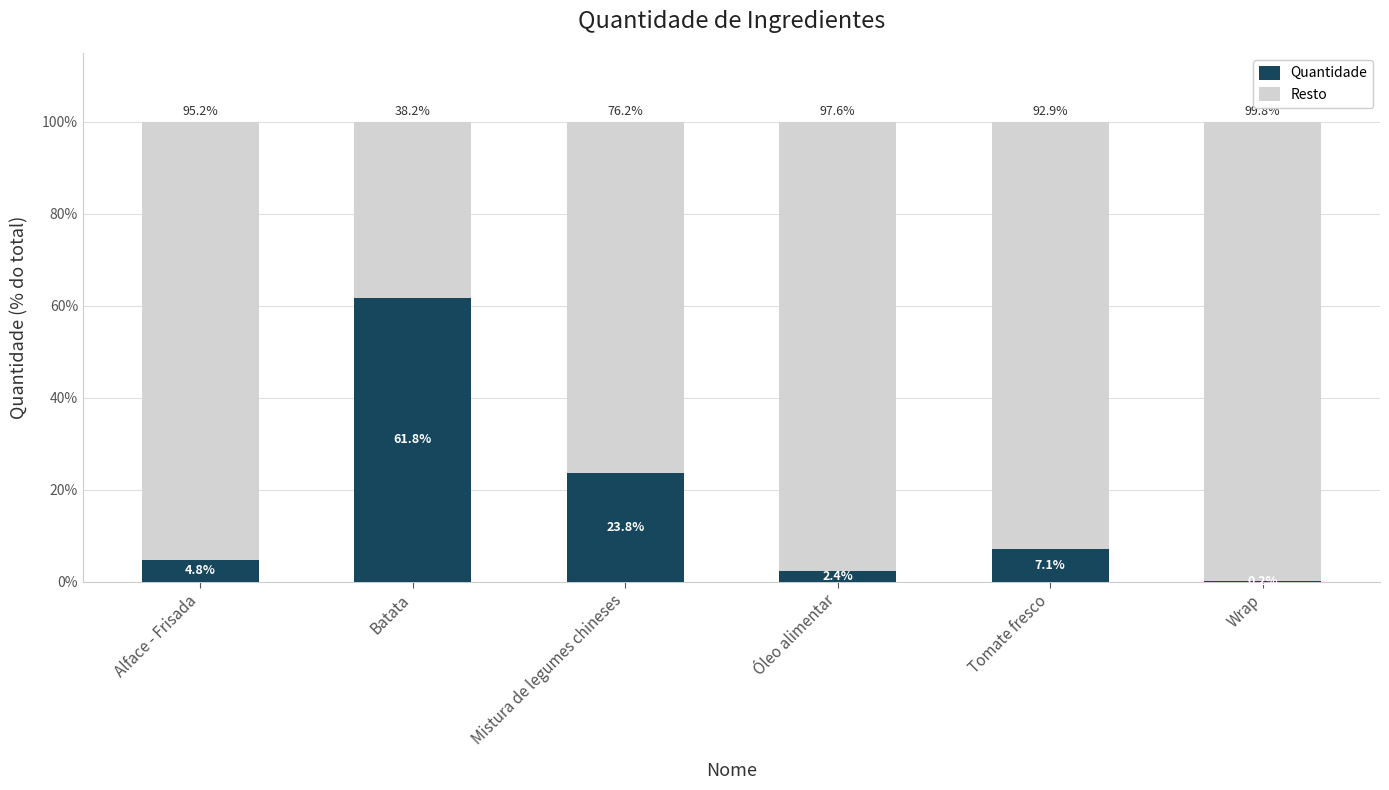

What is the total value across all series at Óleo alimentar?

100.0